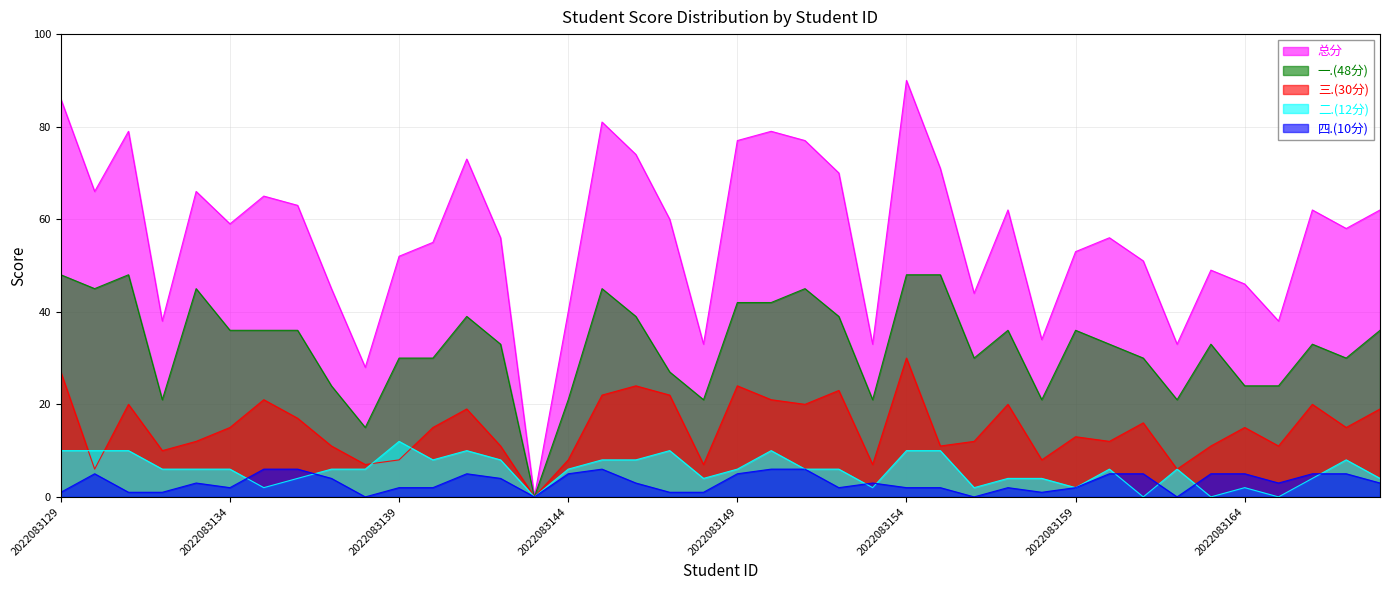

The 四.(10分) series shows 3 at 2022083165. True or false?

True